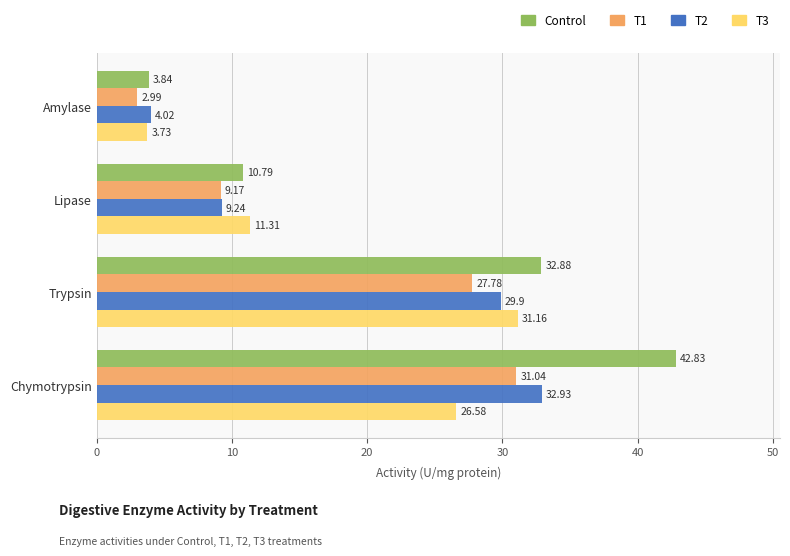

At how many categories does at least one series exceed 39?

1